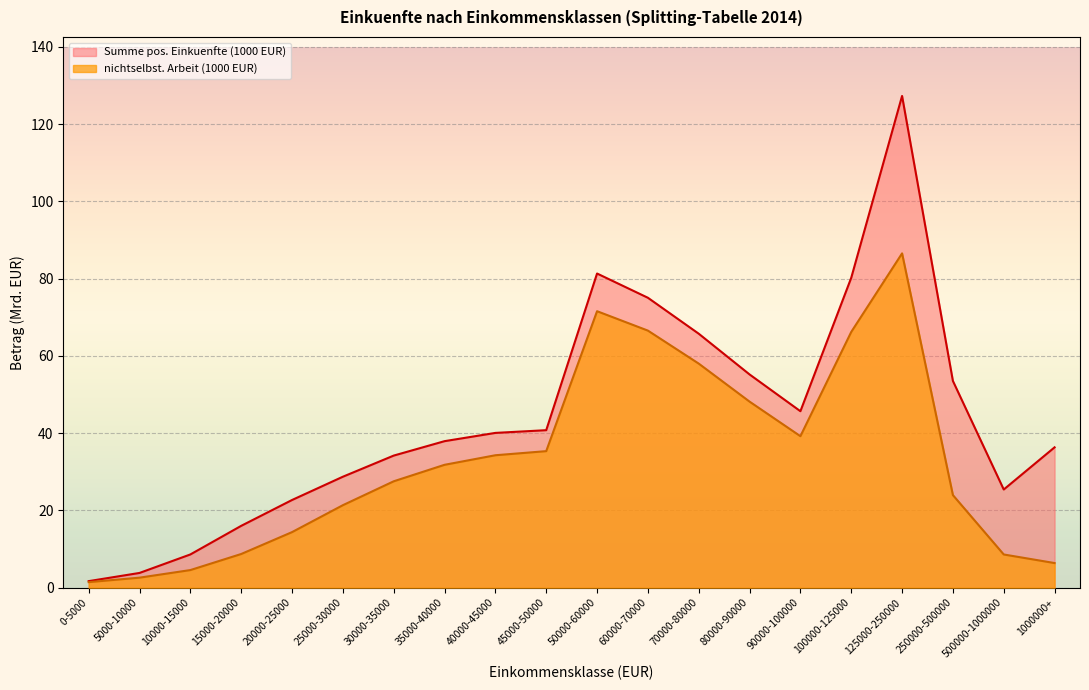

What is the sum of all Summe pos. Einkuenfte (1000 EUR) values?

880.0